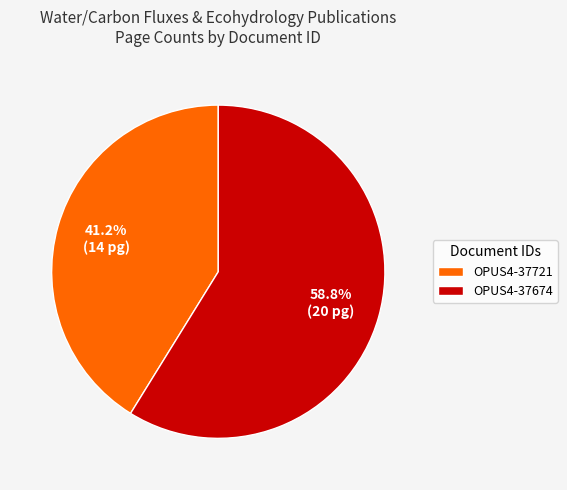

To the nearest percent, what percentage of the pie is OPUS4-37674?

59%